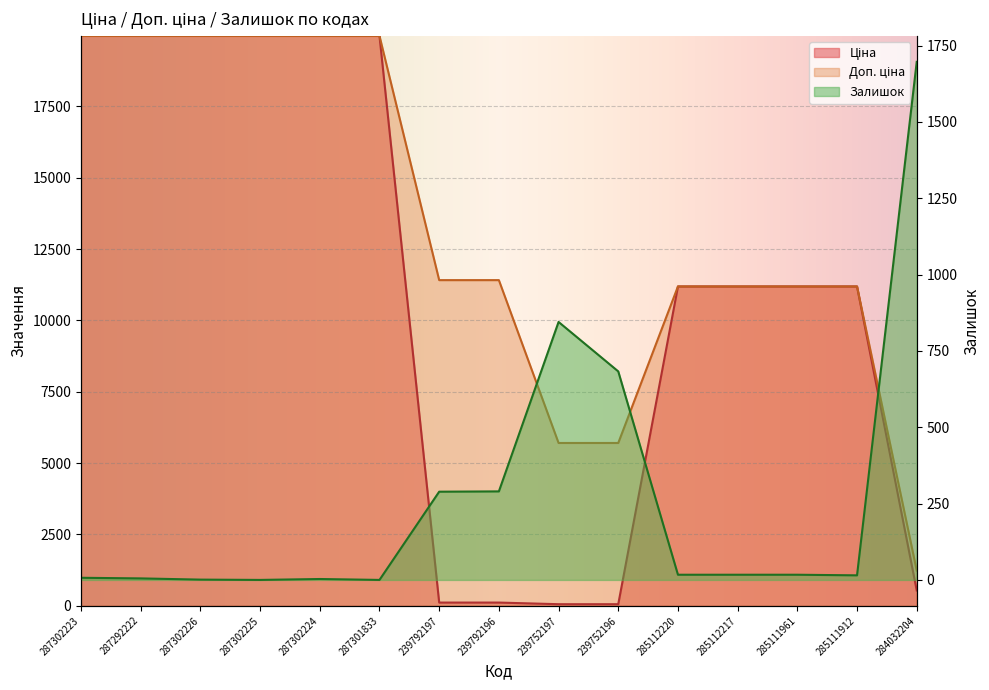

How many times do Ціна and Залишок cross each other?

3